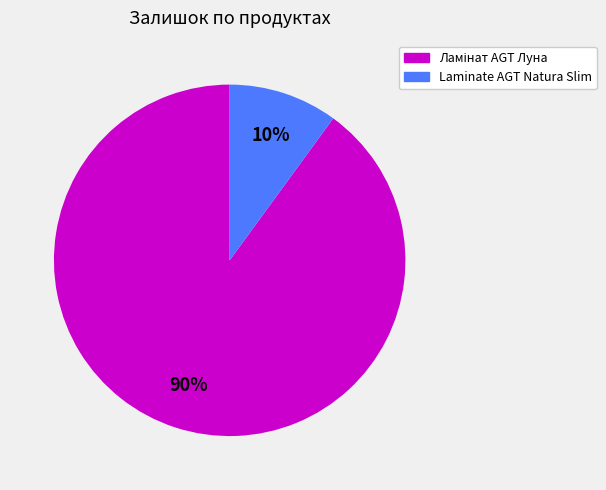

To the nearest percent, what is the average slice percentage?

50%